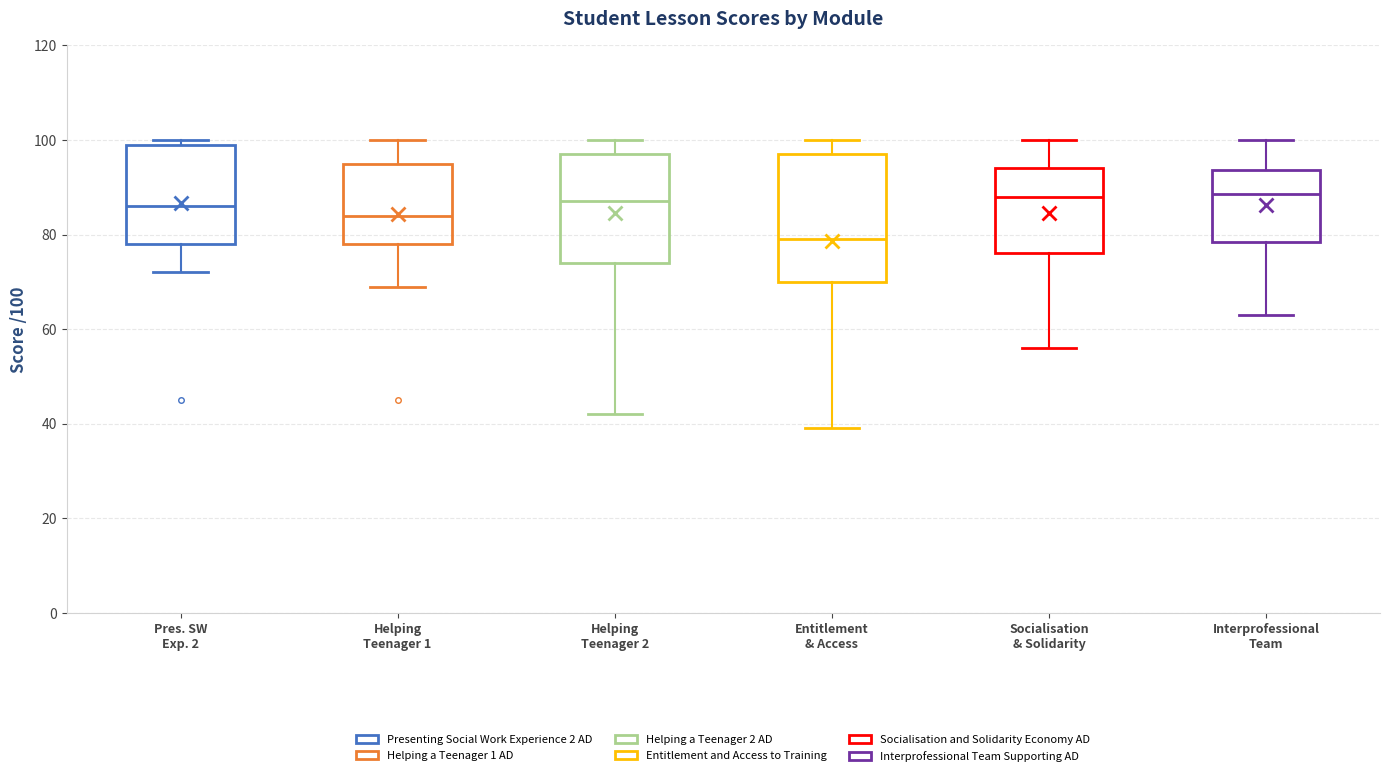

Reading left to right, transcribe this box plot: for each box, give where its median line is, the range the box spans, and where its two whiskers end, as read against the y-axis. The values are not printed on the chart, so give them approximately, as read against the axis.

Pres. SW Exp. 2: median 86, box 78 to 100, whiskers 72 to 100 (just above the box's upper edge)
Helping Teenager 1: median 84, box 78 to 96, whiskers 70 to 100
Helping Teenager 2: median 88, box 74 to 98, whiskers 42 to 100
Entitlement & Access: median 80, box 70 to 98, whiskers 40 to 100
Socialisation & Solidarity: median 88, box 76 to 94, whiskers 56 to 100
Interprofessional Team: median 88, box 78 to 94, whiskers 64 to 100